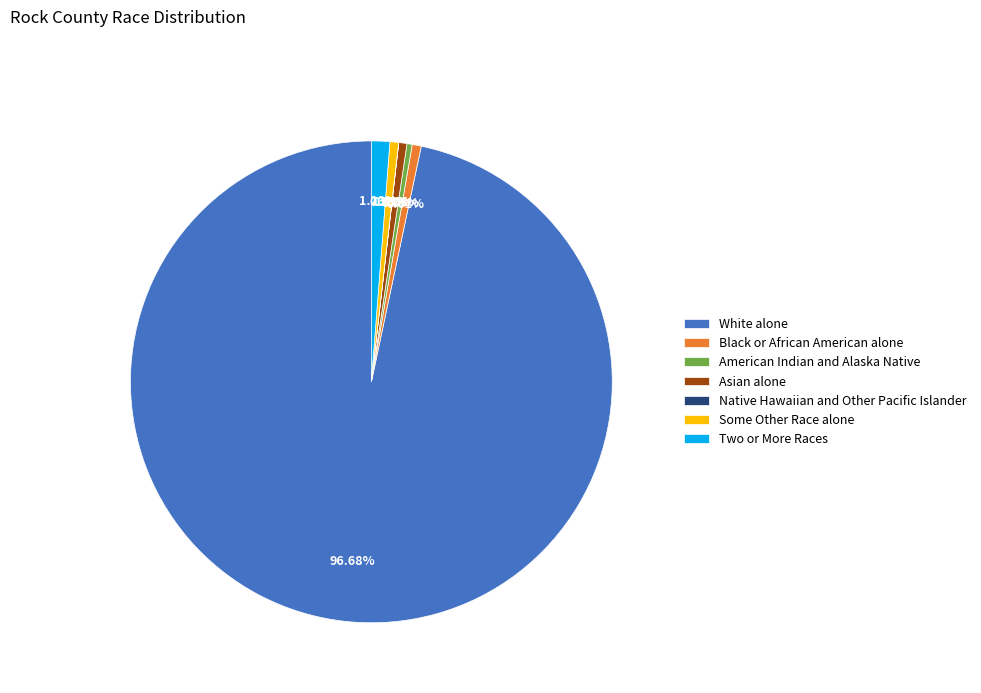

Which has a higher value, Black or African American alone or Two or More Races?

Two or More Races